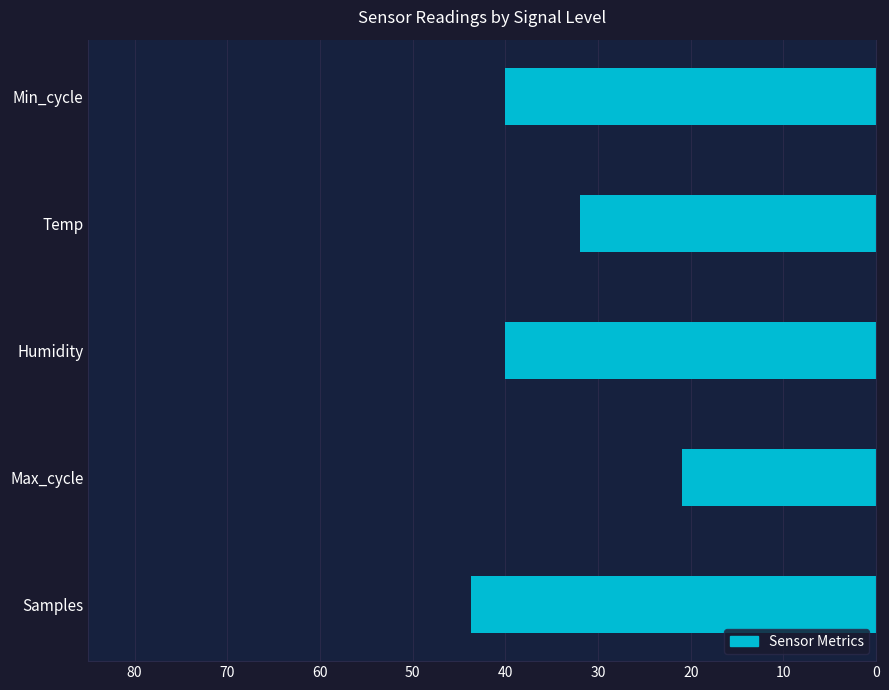

Reading top to bottom, list all the values displayed in this chart.

Min_cycle=40.0	Temp=32.0	Humidity=40.0	Max_cycle=21.0	Samples=43.7